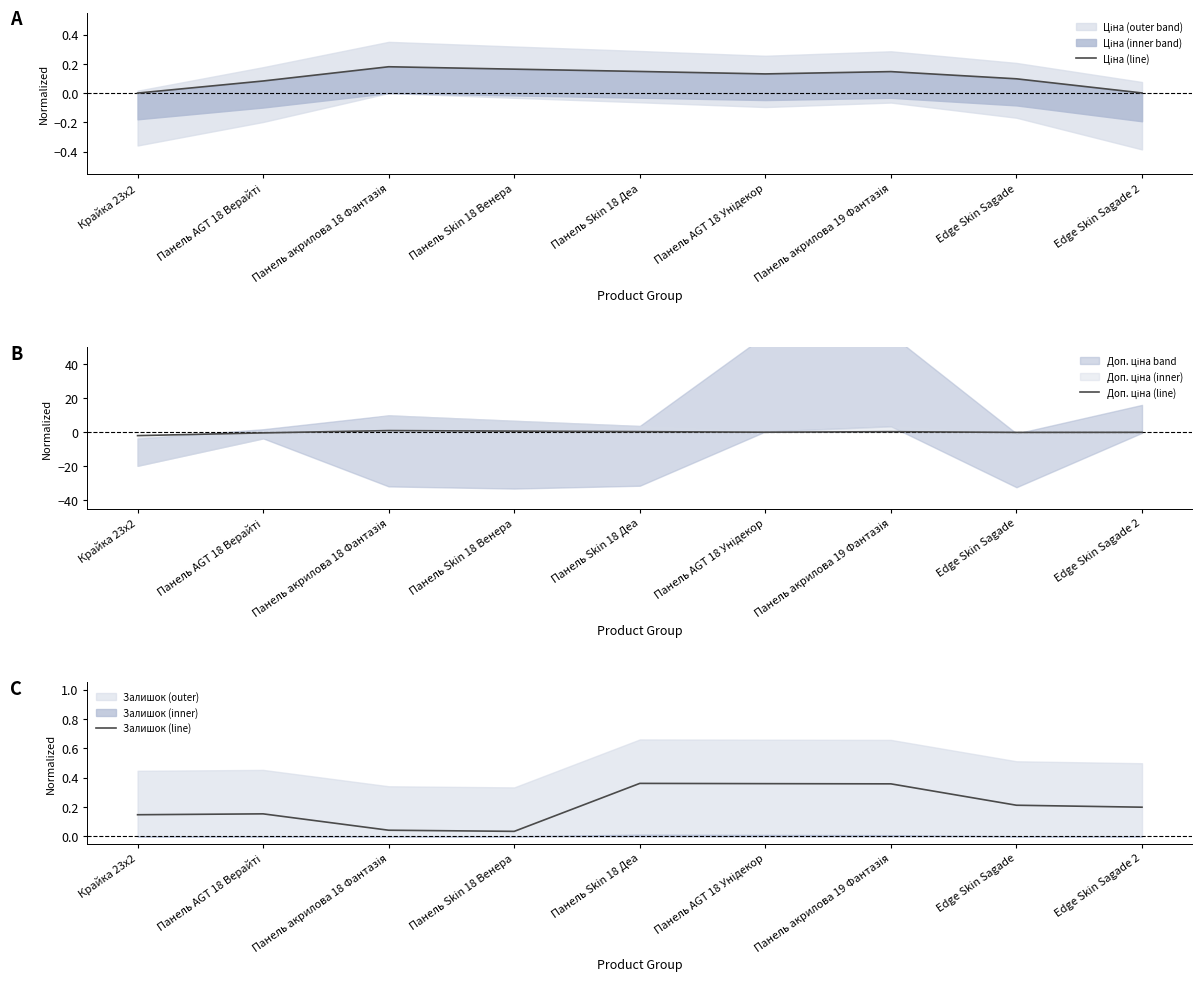

What is the spread (max minus min) of values at Крайка 23x2?

2.1